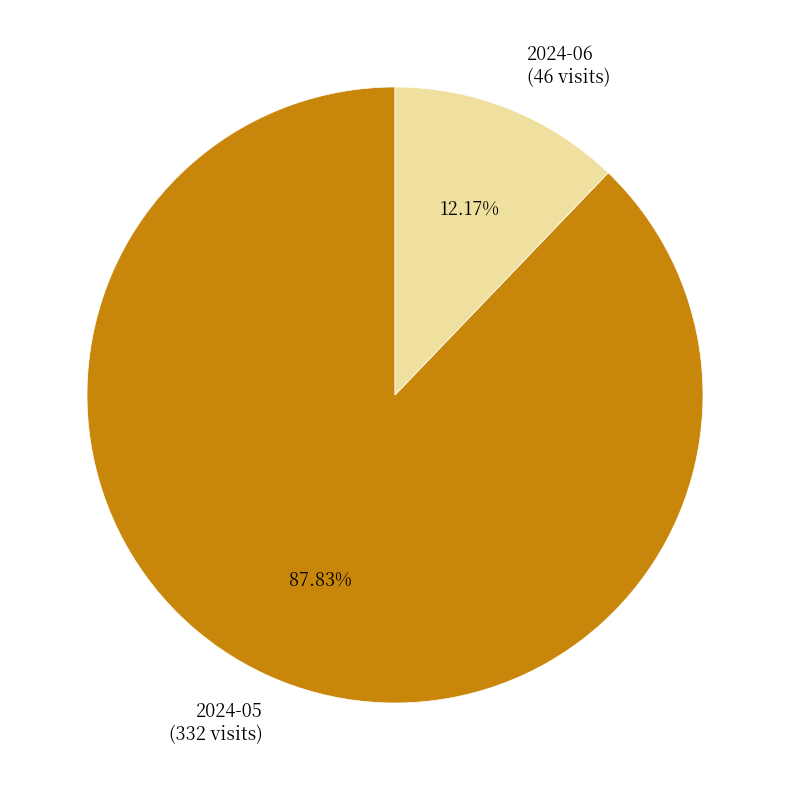

Which has a higher value, 2024-06 or 2024-05?

2024-05